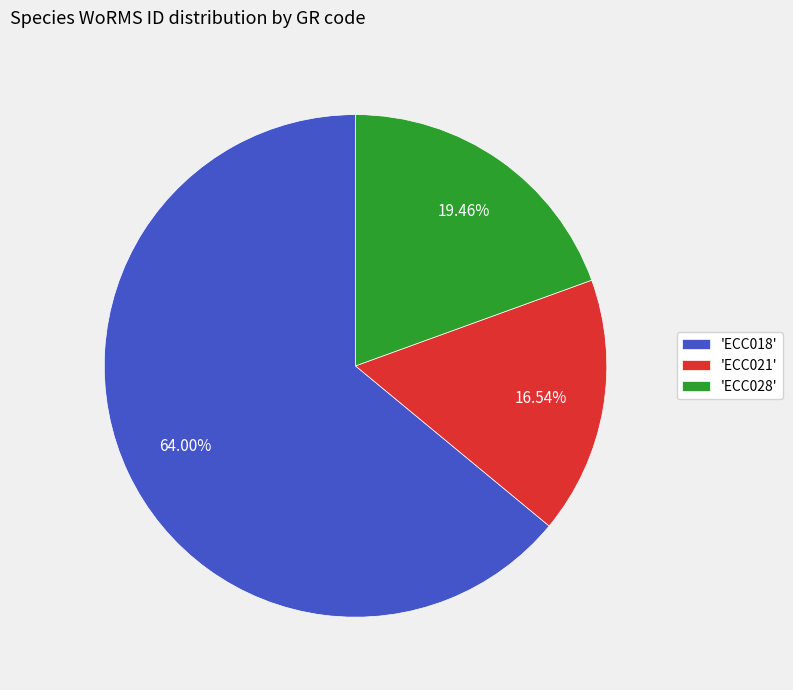

Rank the categories by value from highest to lowest.

'ECC018', 'ECC028', 'ECC021'